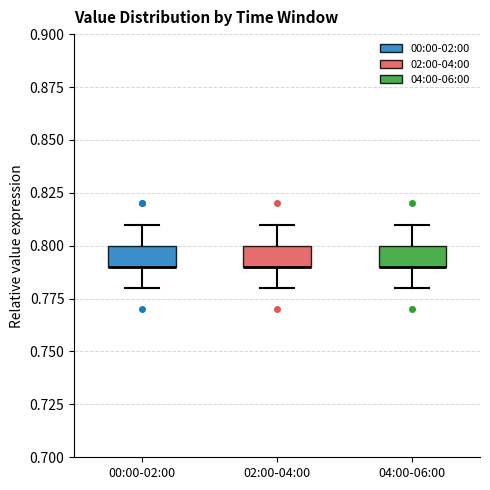

Reading left to right, transcribe this box plot: for each box, give where its median line is, the range the box spans, and where its two whiskers end, as read against the y-axis. The values are not printed on the chart, so give them approximately, as read against the axis.

00:00-02:00: median 0.79 (drawn on the box's lower edge), box 0.79 to 0.80, whiskers 0.78 to 0.81
02:00-04:00: median 0.79 (drawn on the box's lower edge), box 0.79 to 0.80, whiskers 0.78 to 0.81
04:00-06:00: median 0.79 (drawn on the box's lower edge), box 0.79 to 0.80, whiskers 0.78 to 0.81